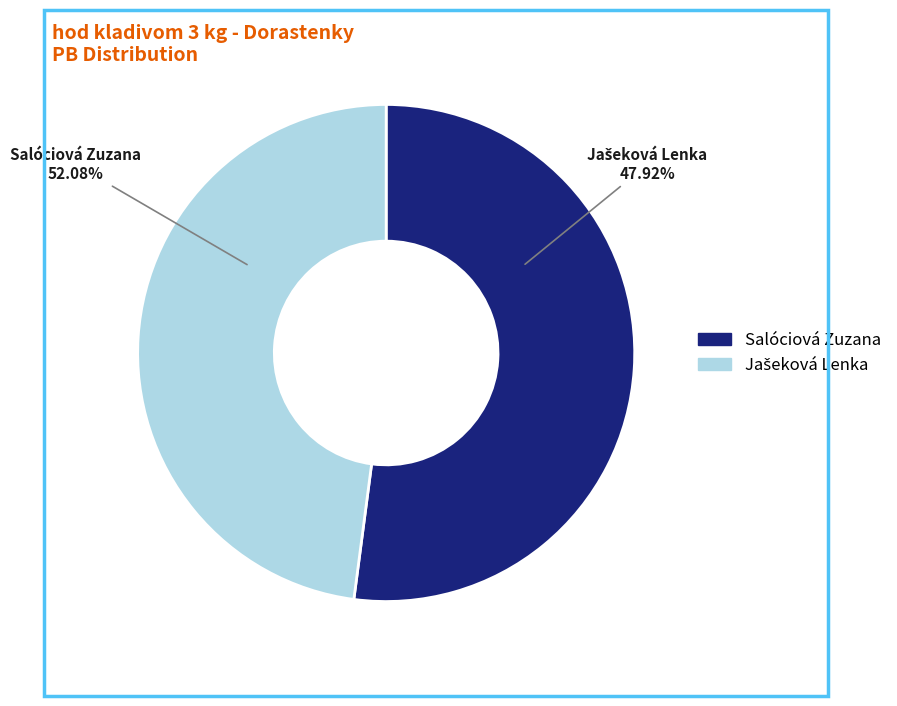

What portion of the pie excludes Jašeková Lenka?

52.1%